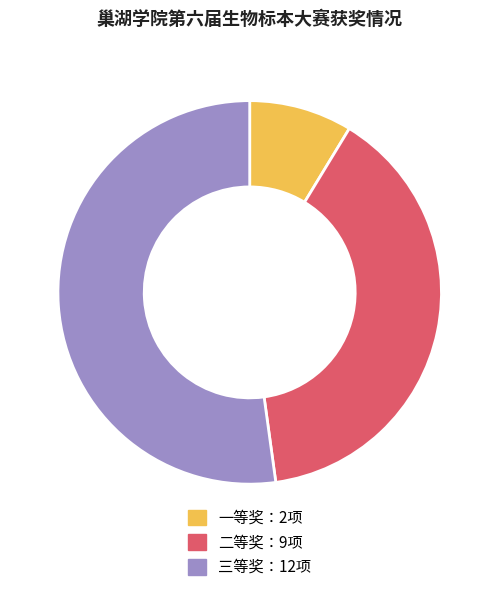

Is there any slice that represents more than half of the pie?

Yes